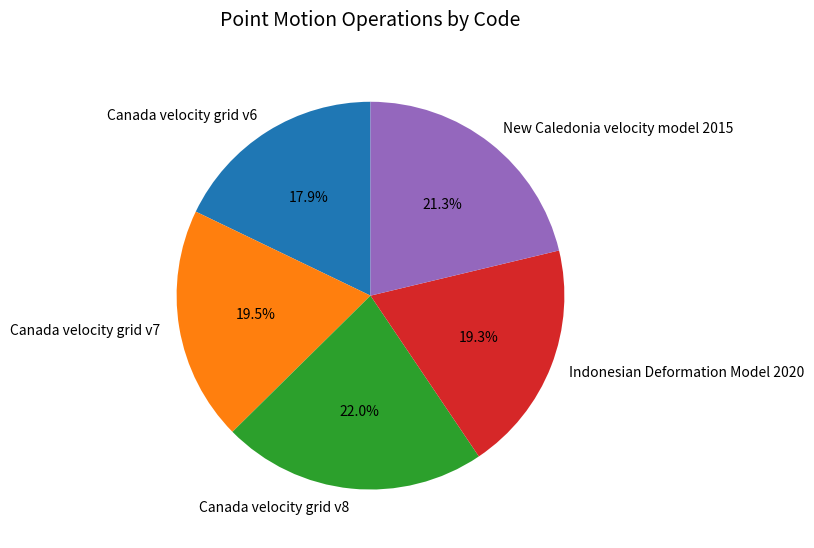

Does any single category account for the majority?

No